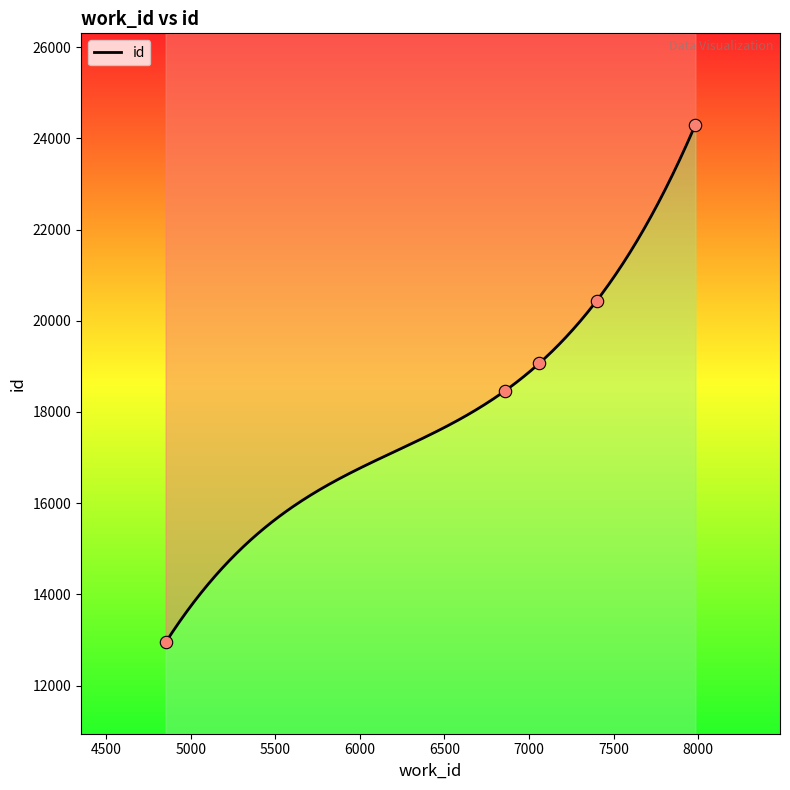

What is the change in value from 4852 to 6859?

+5508